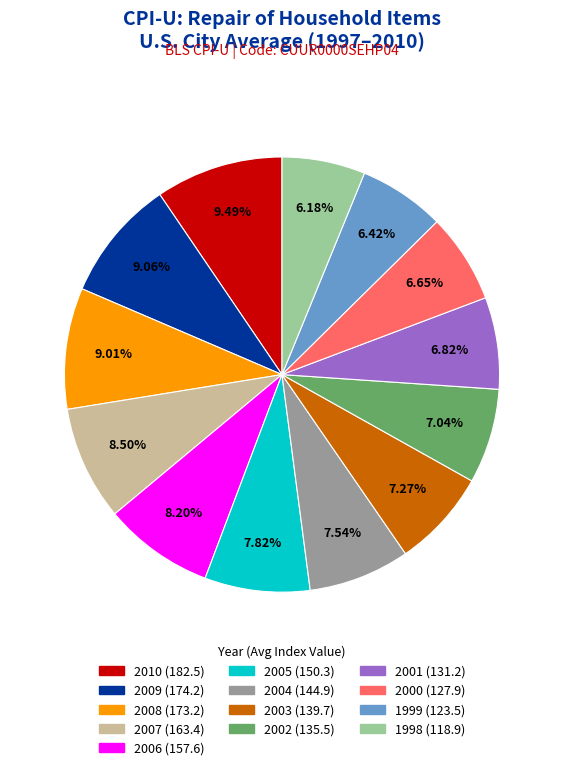

To the nearest percent, what portion does 2008 represent?

9%